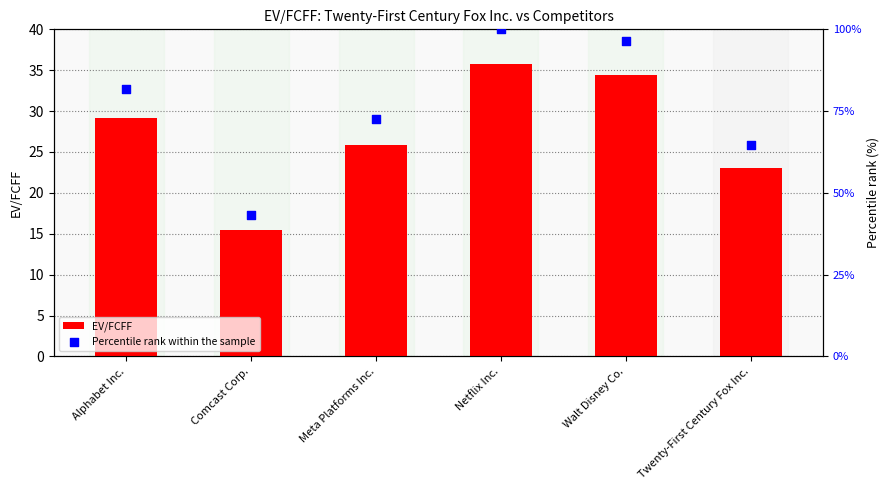

Which series contains the highest Y value?

Percentile rank within the sample